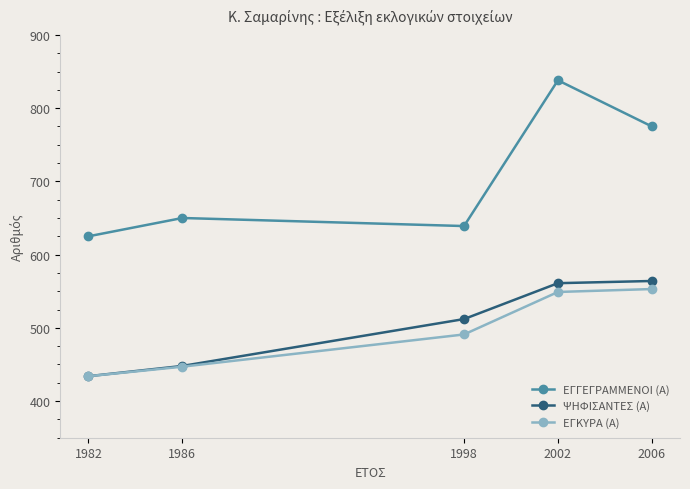

Reading left to right, list all the values displayed in this chart.

ΕΓΓΕΓΡΑΜΜΕΝΟΙ (Α): 625	650	639	838	775
ΨΗΦΙΣΑΝΤΕΣ (Α): 434	448	512	561	564
ΕΓΚΥΡΑ (Α): 434	447	491	549	553